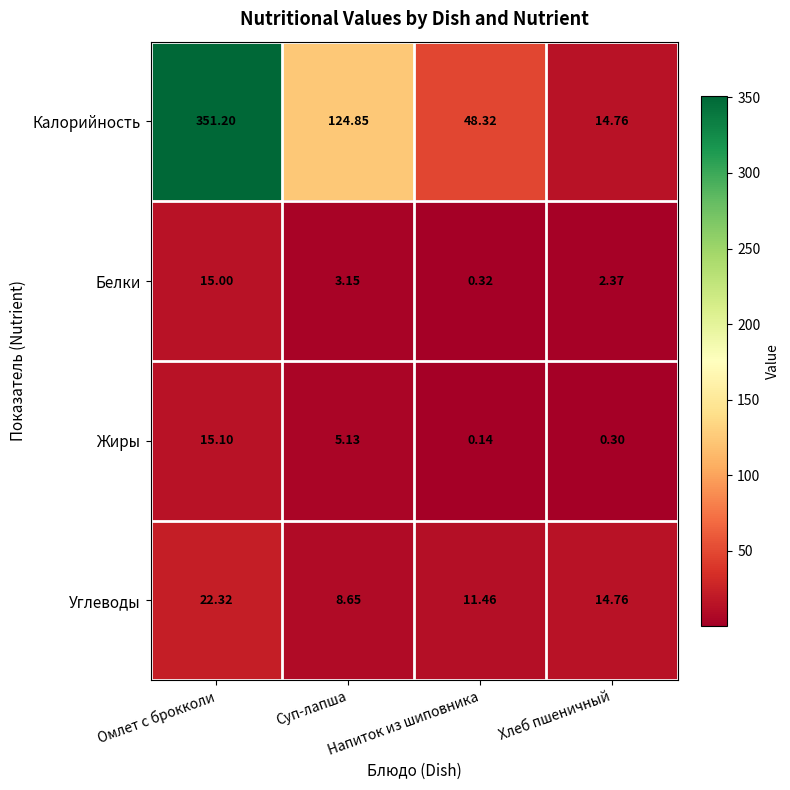

Which series has the largest range (max minus min)?

Калорийность